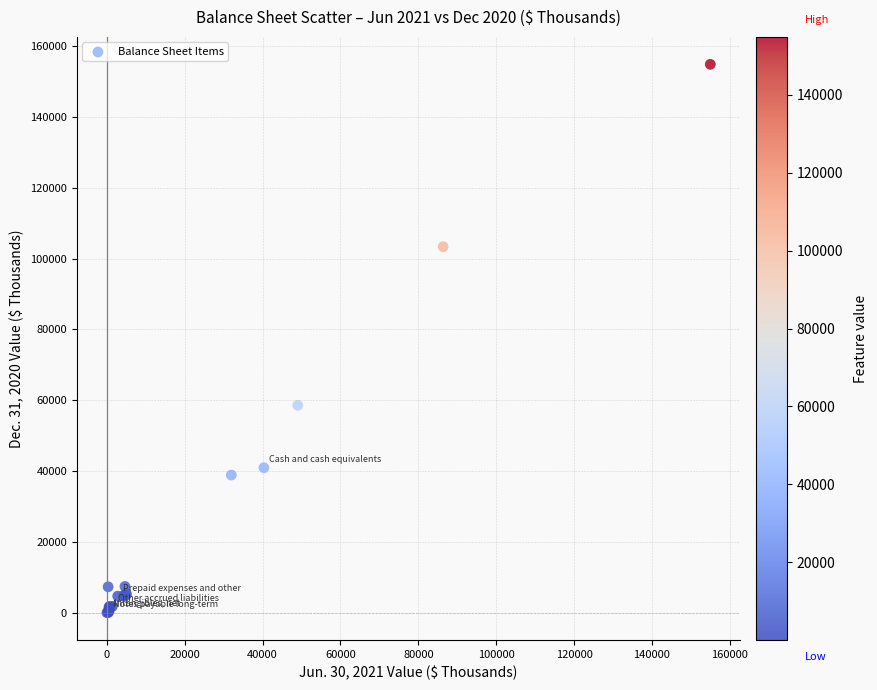

What Y value in the scatter plot is closest to 77455?

58590